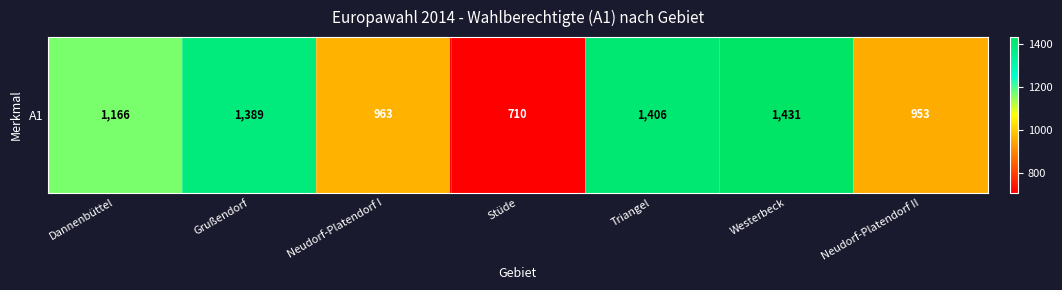

At which label does the data first exceed 1166?

Grußendorf